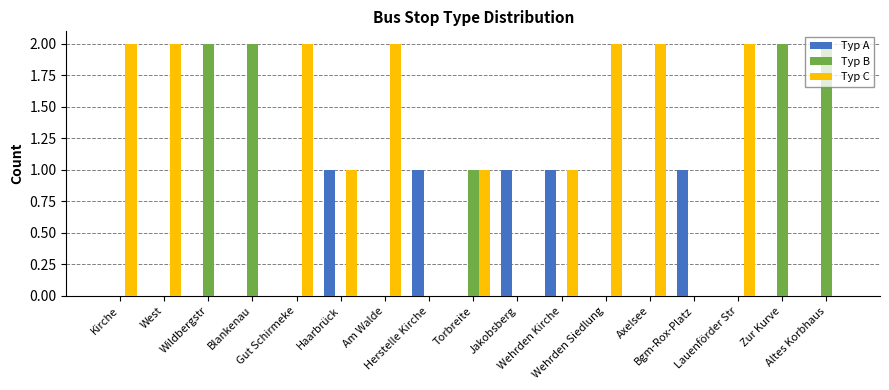

Which series has the largest total across all categories?

Typ C